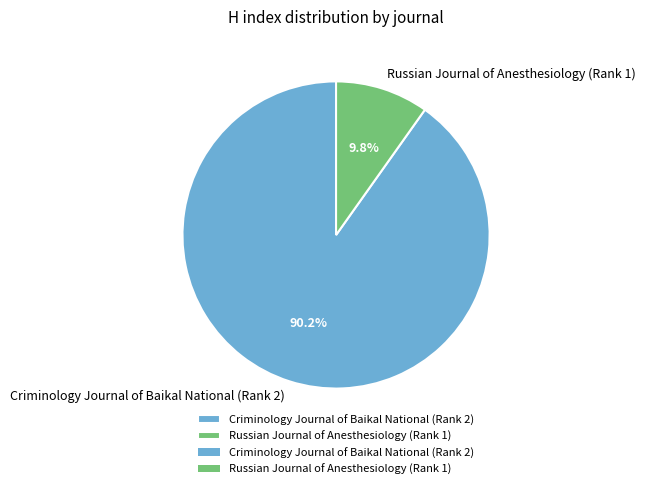

Combined, what portion of the pie is Criminology Journal of Baikal National (Rank 2) and Russian Journal of Anesthesiology (Rank 1)?

100.0%